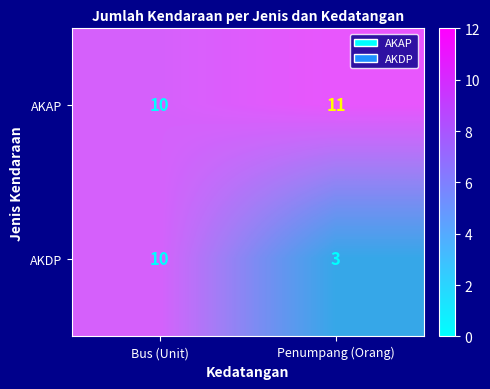

List the series in order of their peak value, highest first.

AKAP, AKDP